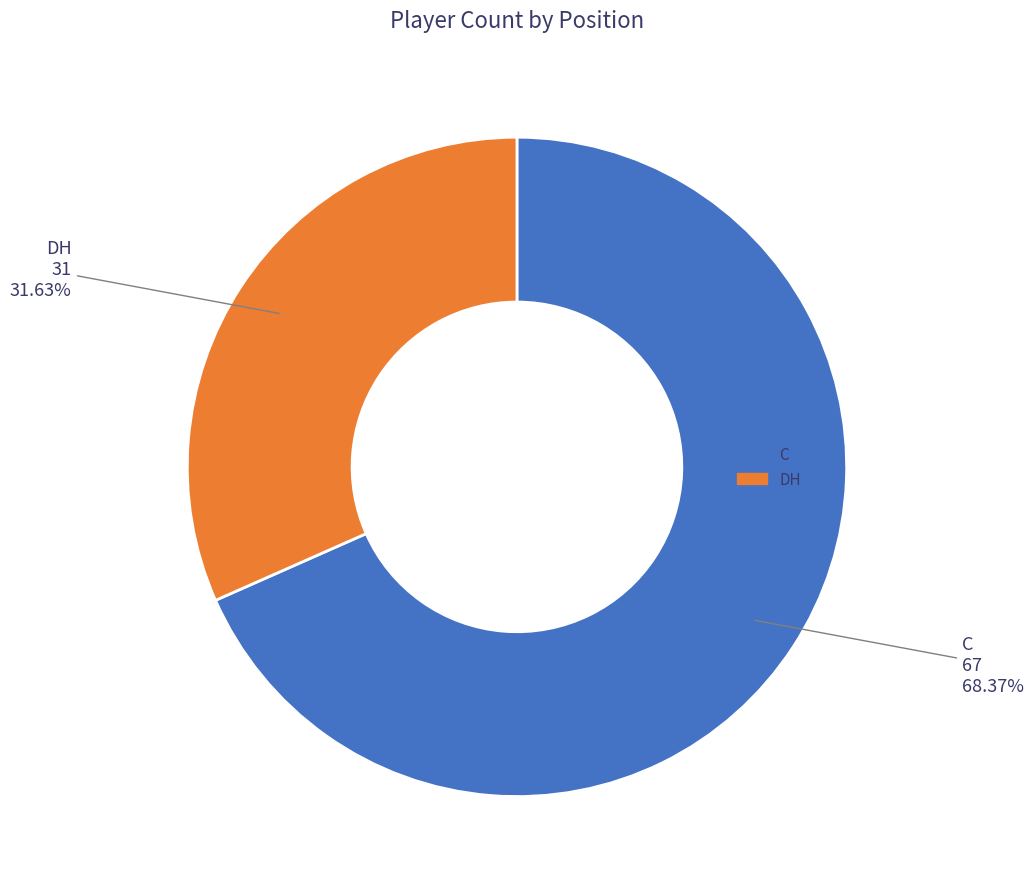

How many slices are in this pie chart?

2